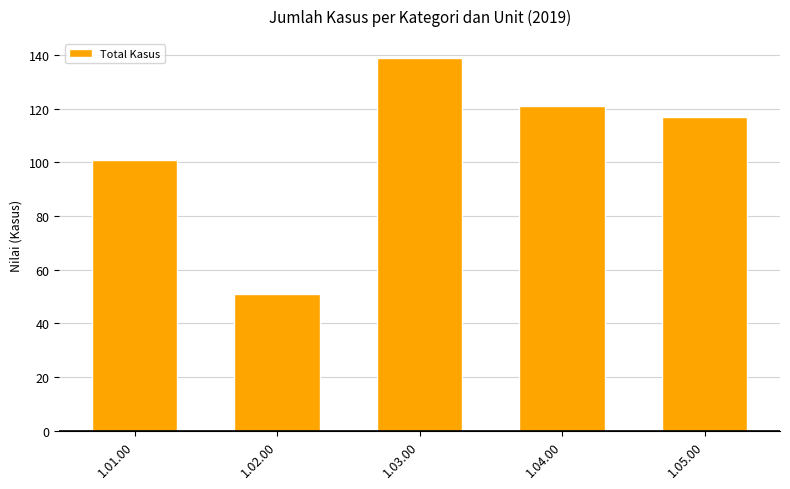

Where does the data first go above 117?

1.03.00